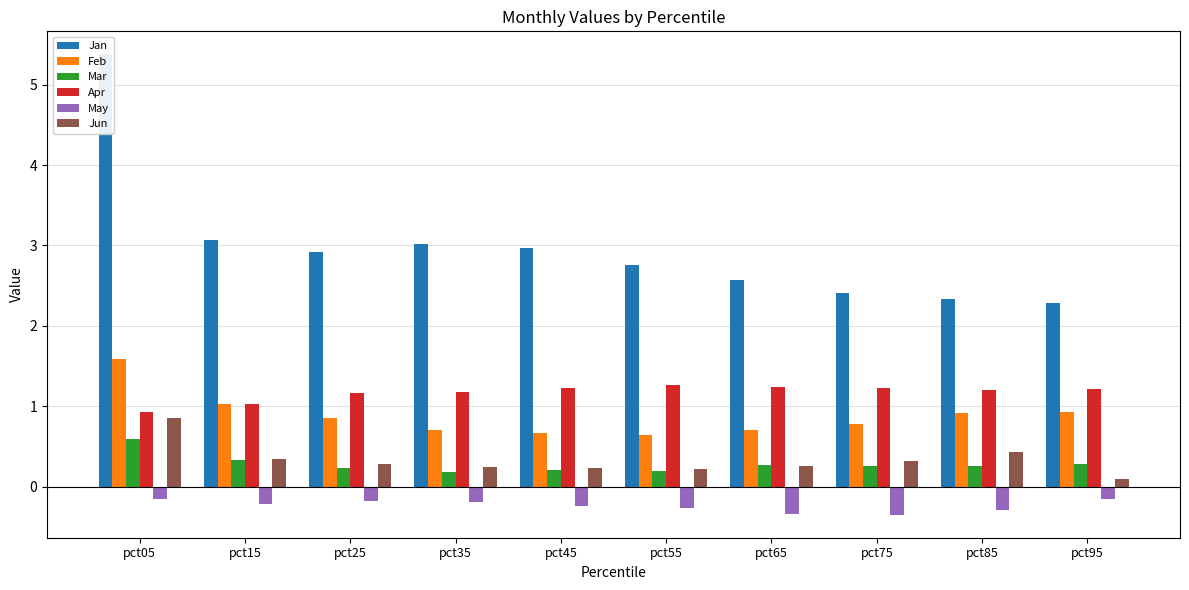

Reading left to right, transcribe all the data shown in this chart.

Jan: pct05=5.4	pct15=3.1	pct25=2.9	pct35=3.0	pct45=3.0	pct55=2.8	pct65=2.6	pct75=2.4	pct85=2.3	pct95=2.3
Feb: pct05=1.6	pct15=1.0	pct25=0.9	pct35=0.7	pct45=0.7	pct55=0.6	pct65=0.7	pct75=0.8	pct85=0.9	pct95=0.9
Mar: pct05=0.6	pct15=0.3	pct25=0.2	pct35=0.2	pct45=0.2	pct55=0.2	pct65=0.3	pct75=0.3	pct85=0.3	pct95=0.3
Apr: pct05=0.9	pct15=1.0	pct25=1.2	pct35=1.2	pct45=1.2	pct55=1.3	pct65=1.2	pct75=1.2	pct85=1.2	pct95=1.2
May: pct05=-0.1	pct15=-0.2	pct25=-0.2	pct35=-0.2	pct45=-0.2	pct55=-0.3	pct65=-0.3	pct75=-0.3	pct85=-0.3	pct95=-0.2
Jun: pct05=0.9	pct15=0.3	pct25=0.3	pct35=0.2	pct45=0.2	pct55=0.2	pct65=0.3	pct75=0.3	pct85=0.4	pct95=0.1